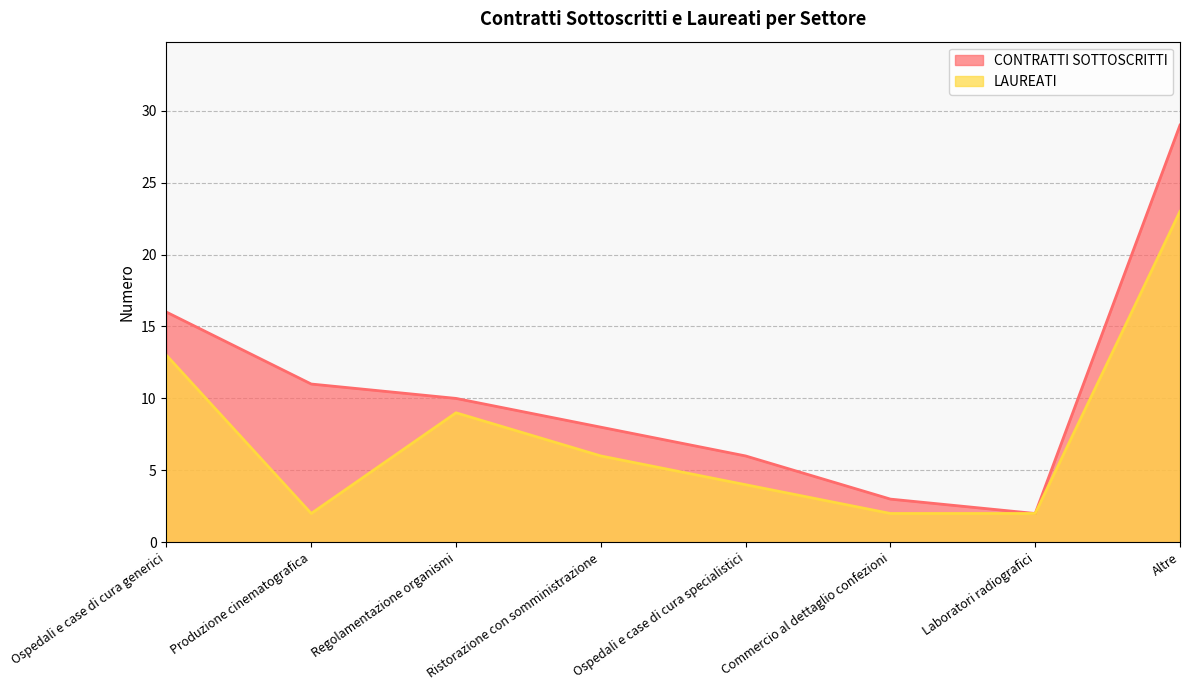

What is the sum of all CONTRATTI SOTTOSCRITTI values?

85